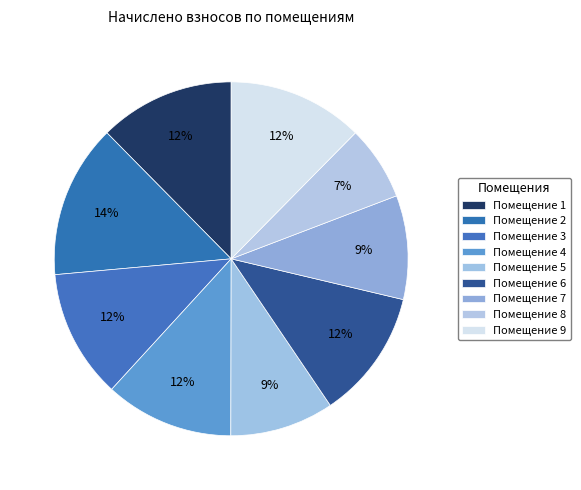

Count the number of slices in the pie.

9